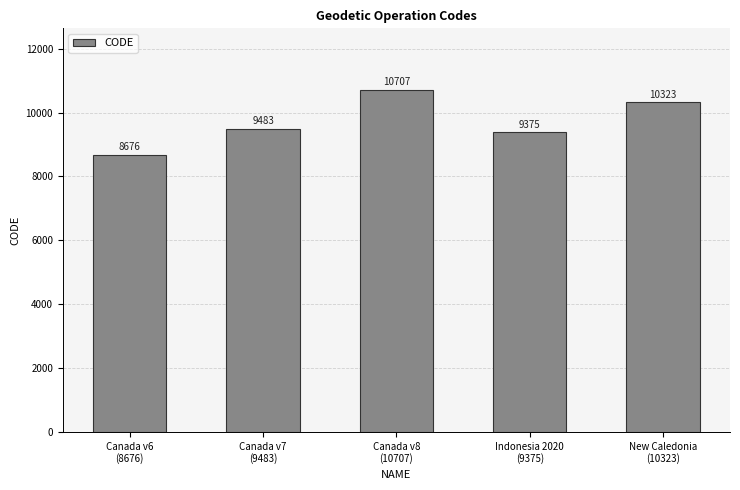

What is the change in value from Canada v6
(8676) to Indonesia 2020
(9375)?

+699